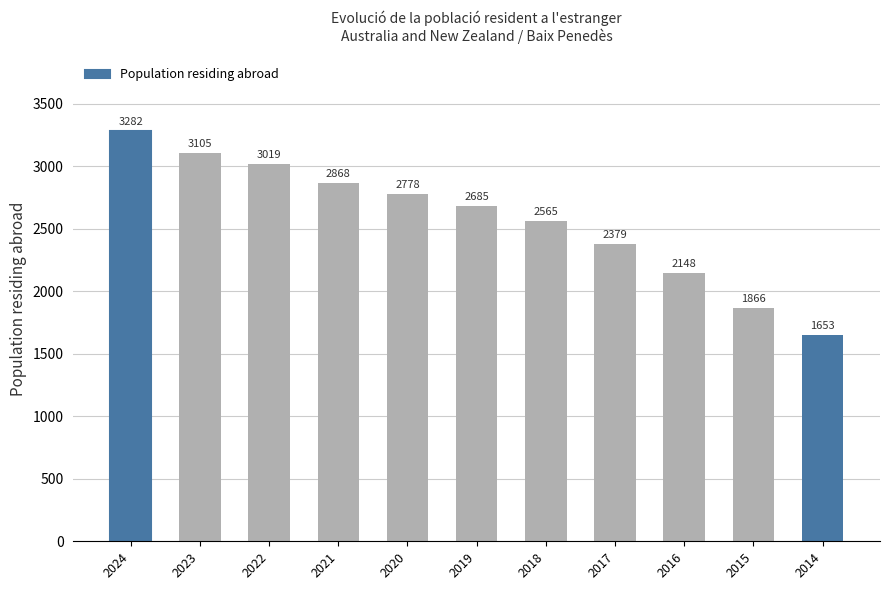

Which label corresponds to the largest value in the chart?

2024